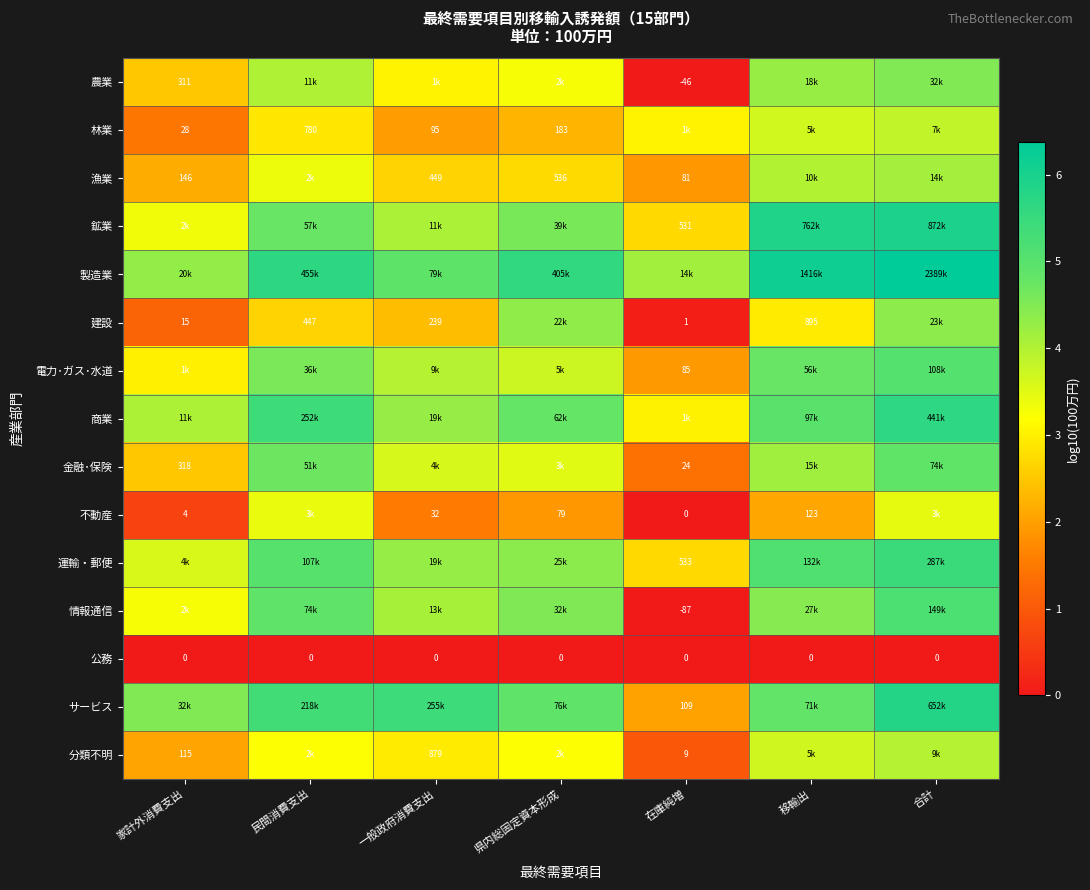

Is the value of 公務 at 在庫純増 greater than the value of サービス at 在庫純増?

No